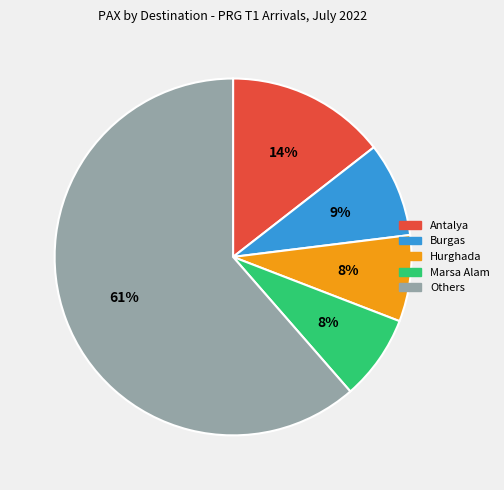

How many segments does this pie chart have?

5